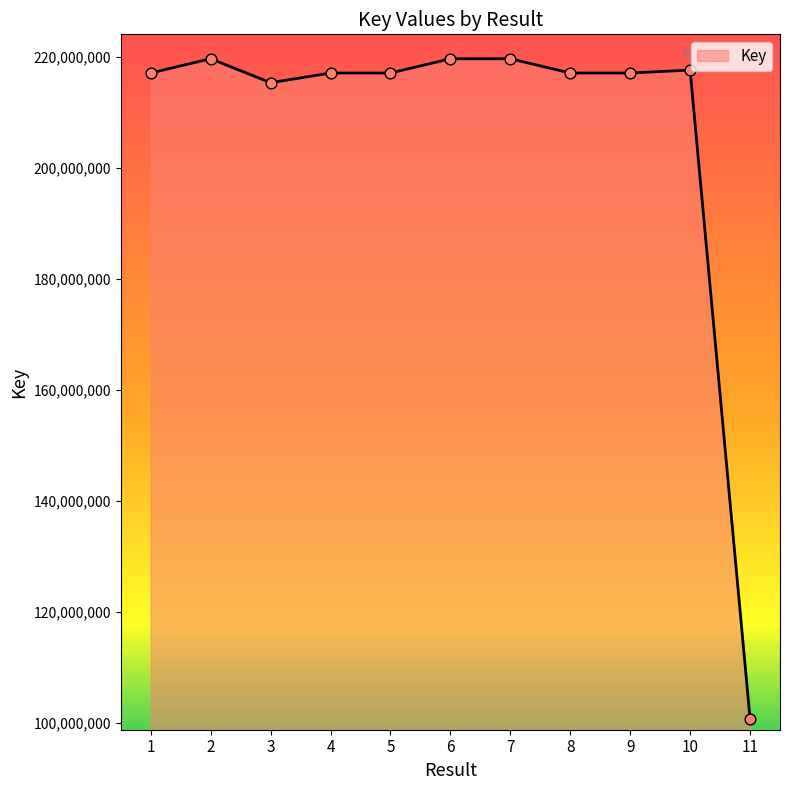

What is the ratio of the value at 10 to the value at 1?

1.0